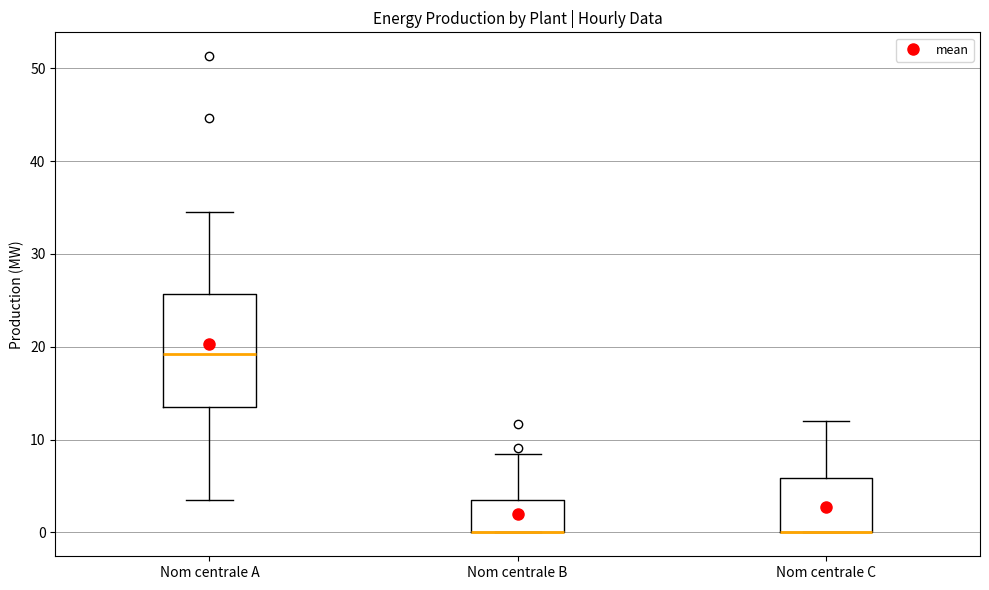

Where does the upper whisker of the box for Nom centrale C end on the y-axis? The values are not printed on the chart, so give them approximately, as read against the axis.

12